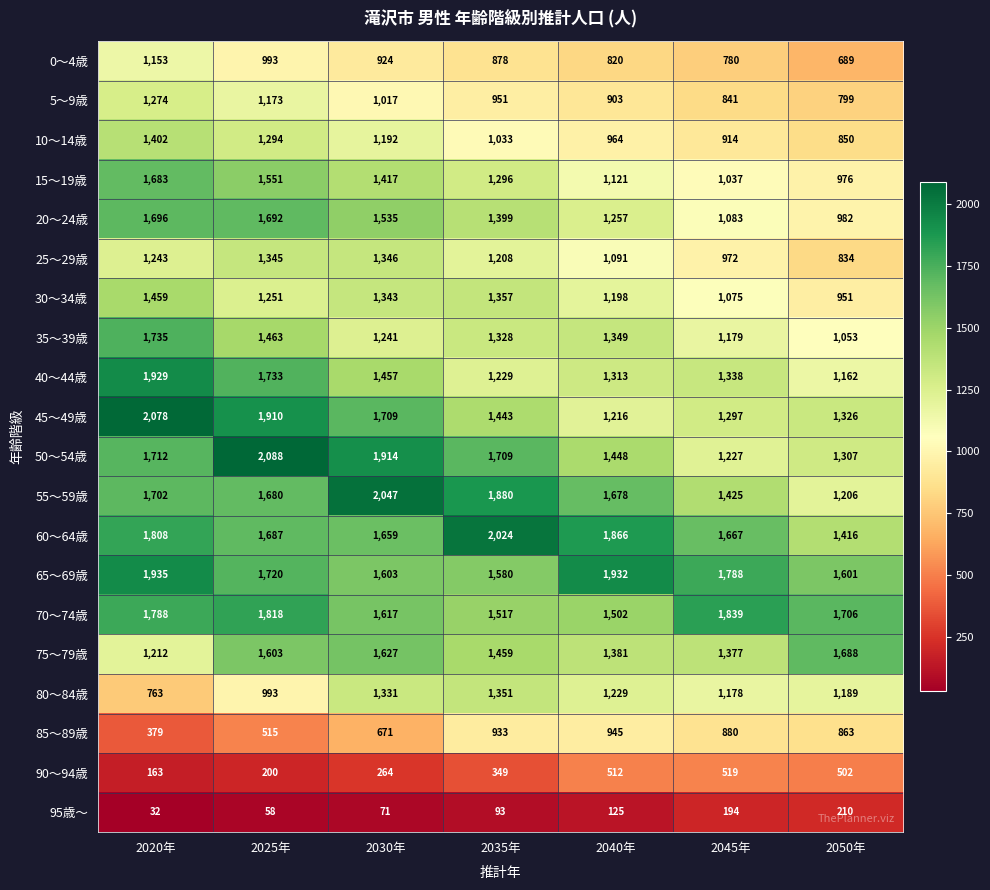

Count the number of categories in the chart.

7